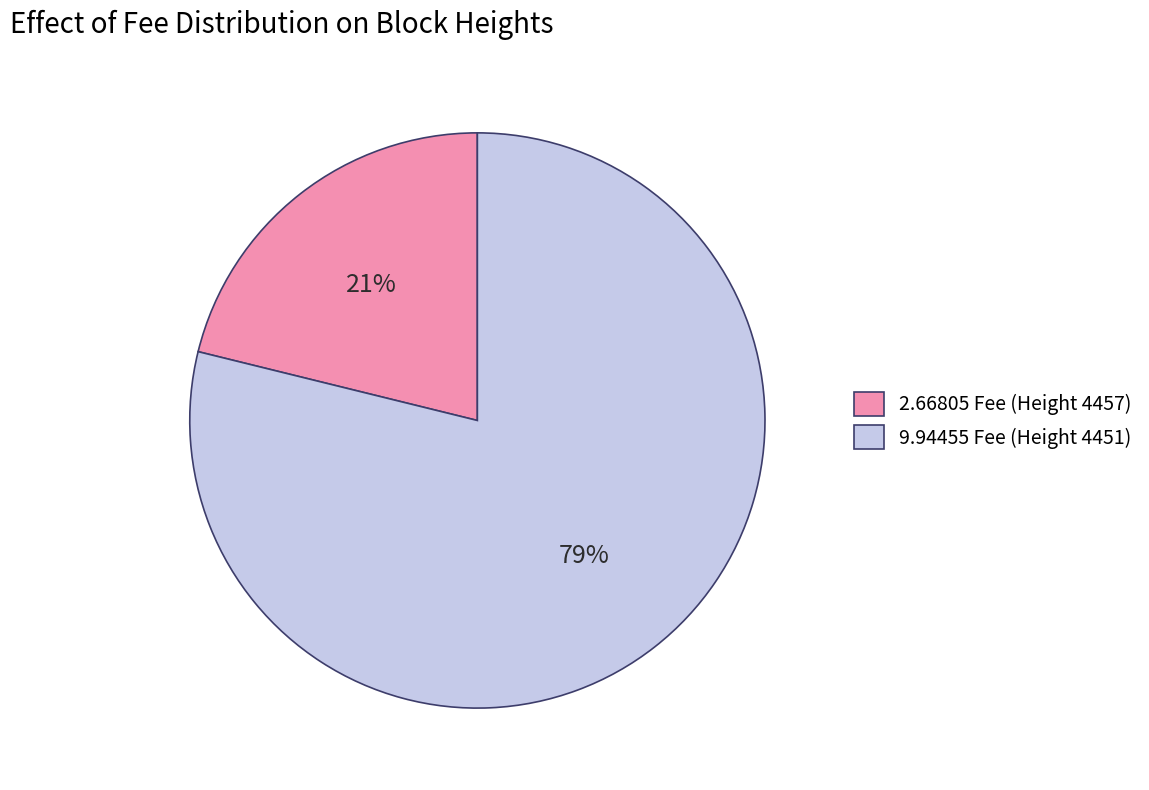

Which category has the smallest portion of the pie?

2.66805 Fee (Height 4457)